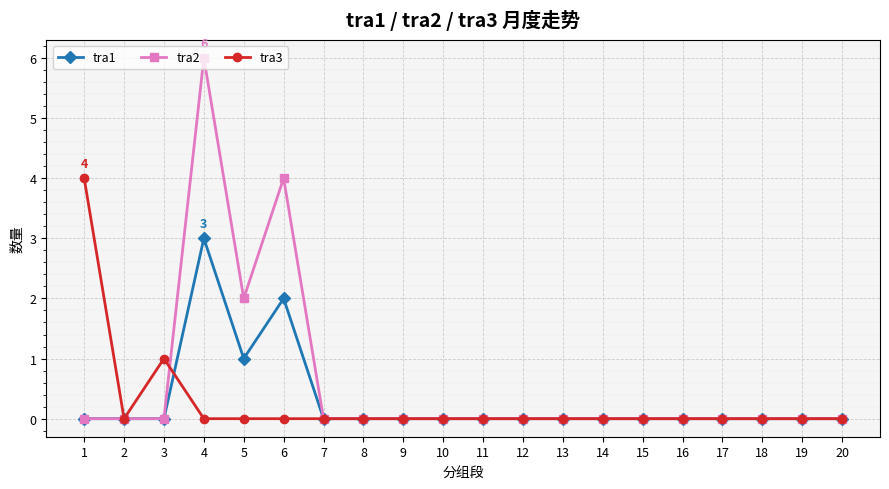

At 4, list the series in order from smallest to largest.

tra3, tra1, tra2